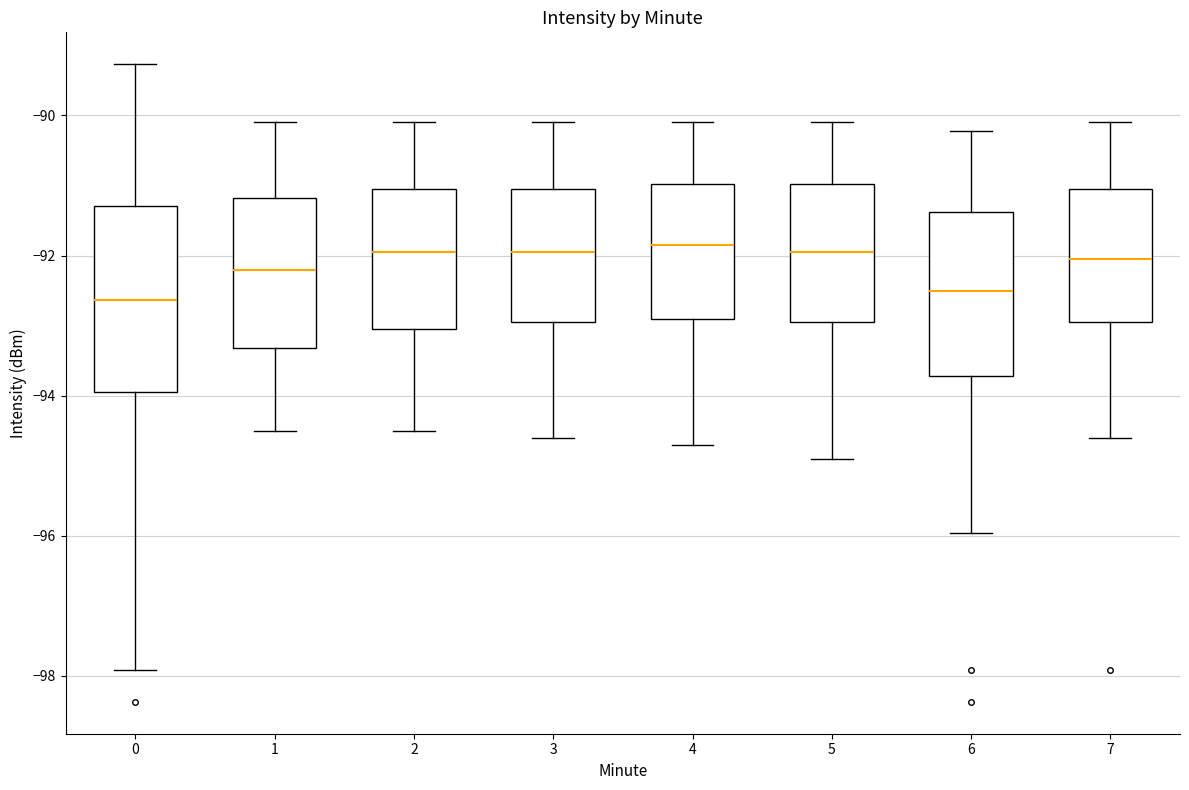

Where does the median line of the box at x = 4 sit on the y-axis? The values are not printed on the chart, so give them approximately, as read against the axis.

-91.8